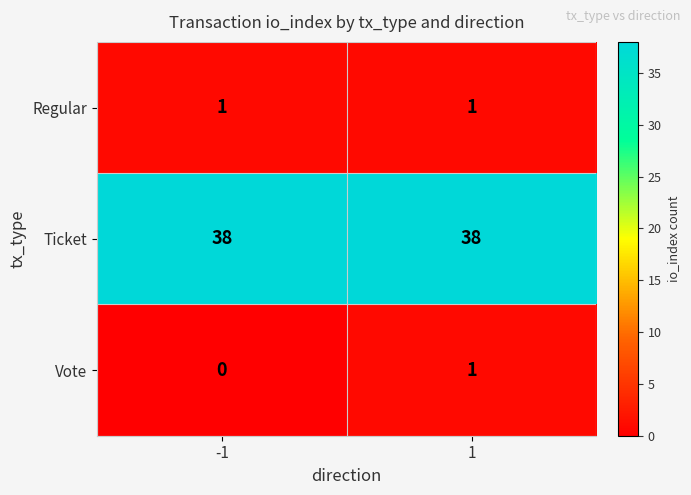

What is the greatest value displayed?

38